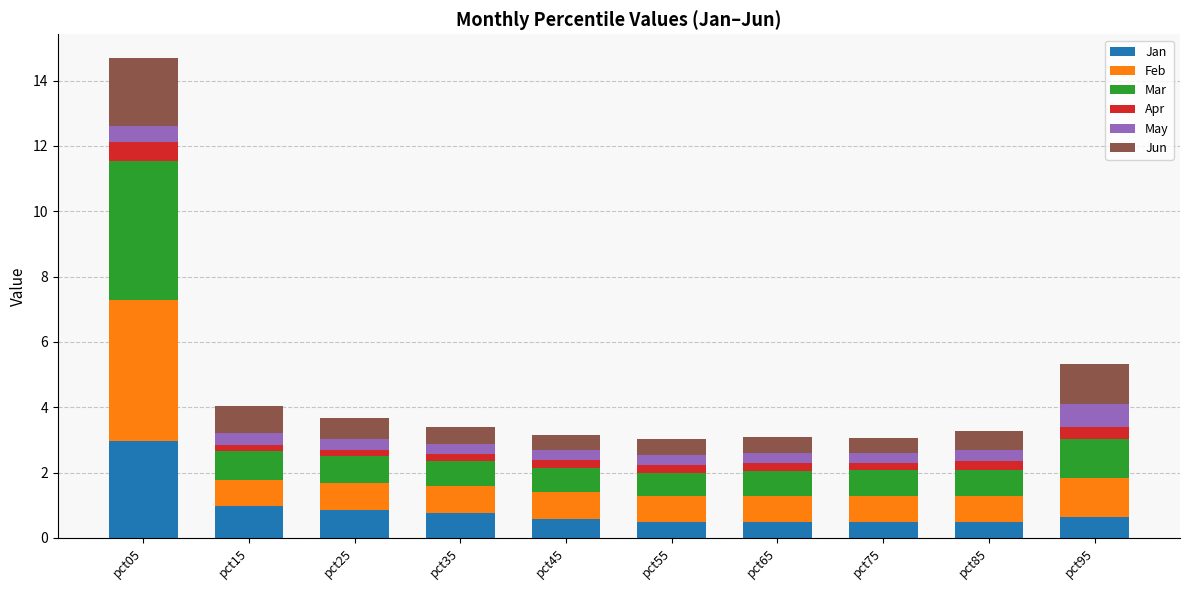

What is the minimum value for Jan?

0.5